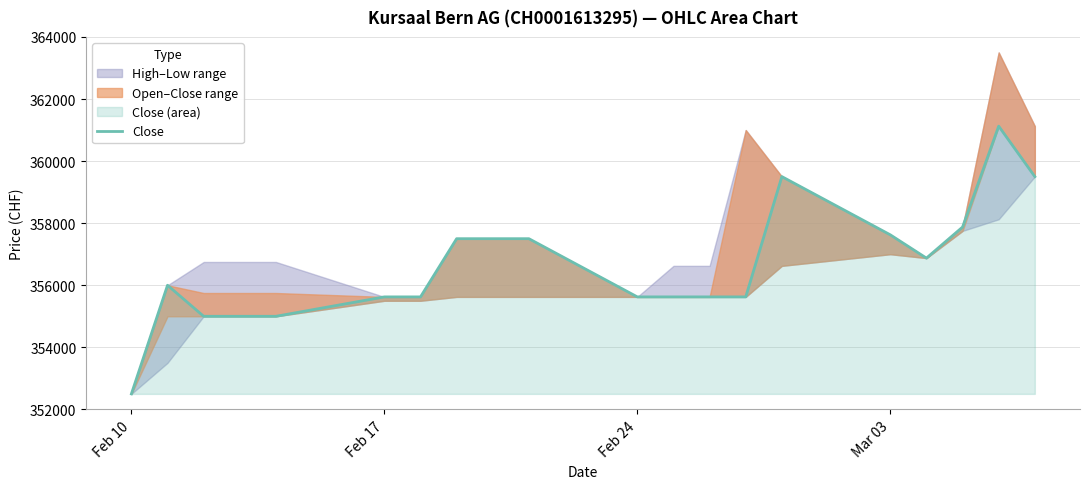

What is the average value?

356612